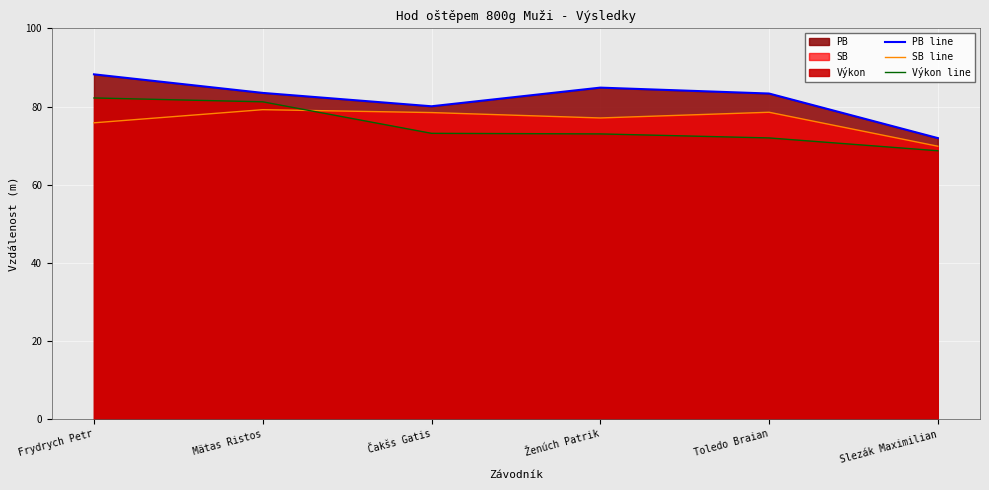

Which series has the largest total across all categories?

PB line